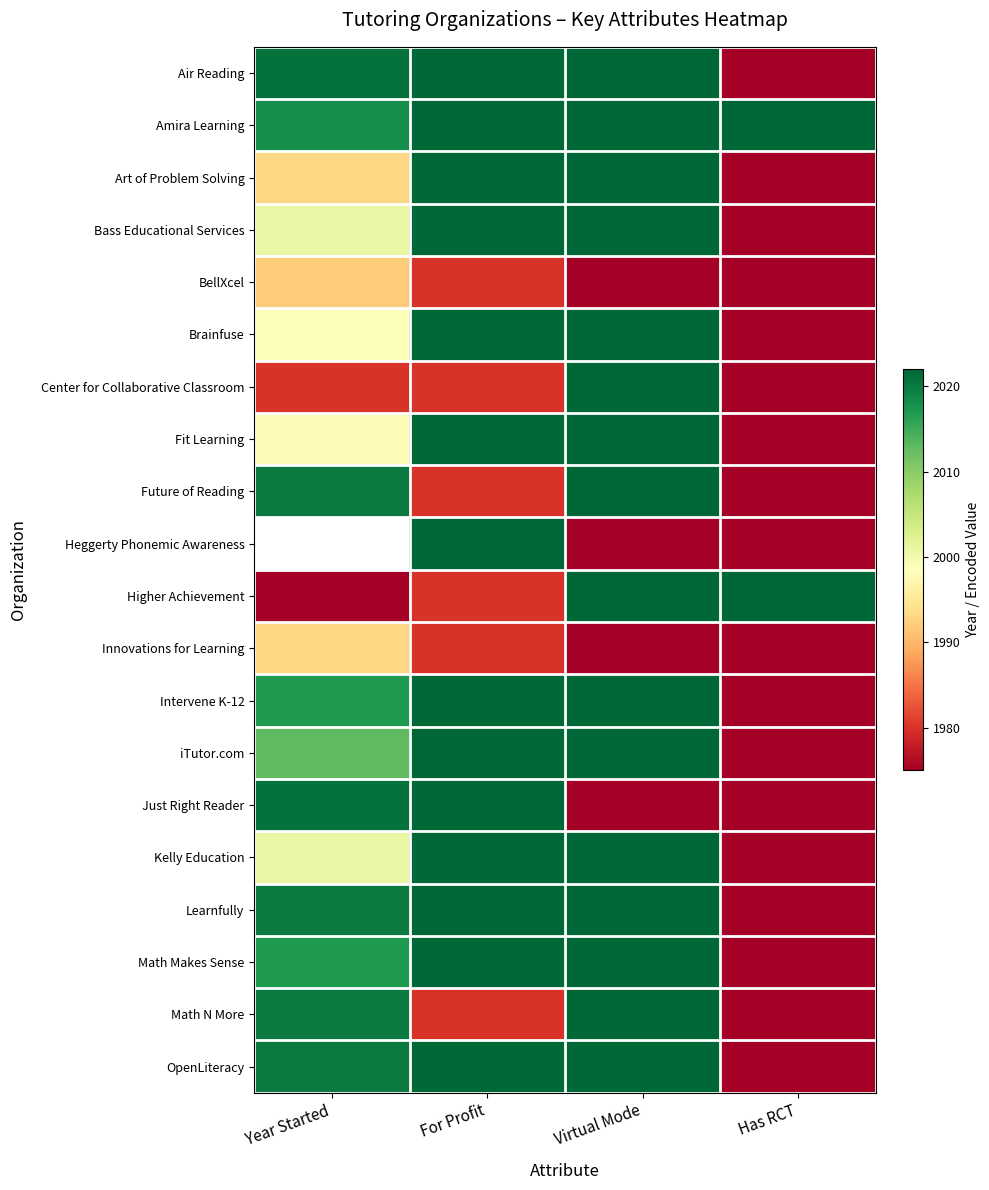

At Year Started, list the series in order from smallest to largest.

Higher Achievement, Center for Collaborative Classroom, BellXcel, Art of Problem Solving, Innovations for Learning, Fit Learning, Brainfuse, Bass Educational Services, Kelly Education, iTutor.com, Intervene K-12, Math Makes Sense, Amira Learning, Future of Reading, Math N More, Air Reading, Heggerty Phonemic Awareness, Learnfully, OpenLiteracy, Just Right Reader